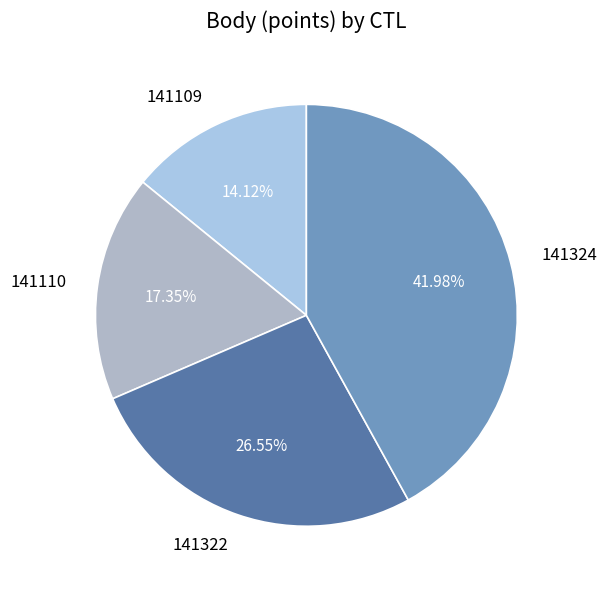

To the nearest percent, what is the difference between the largest and smallest slice percentages?

28%